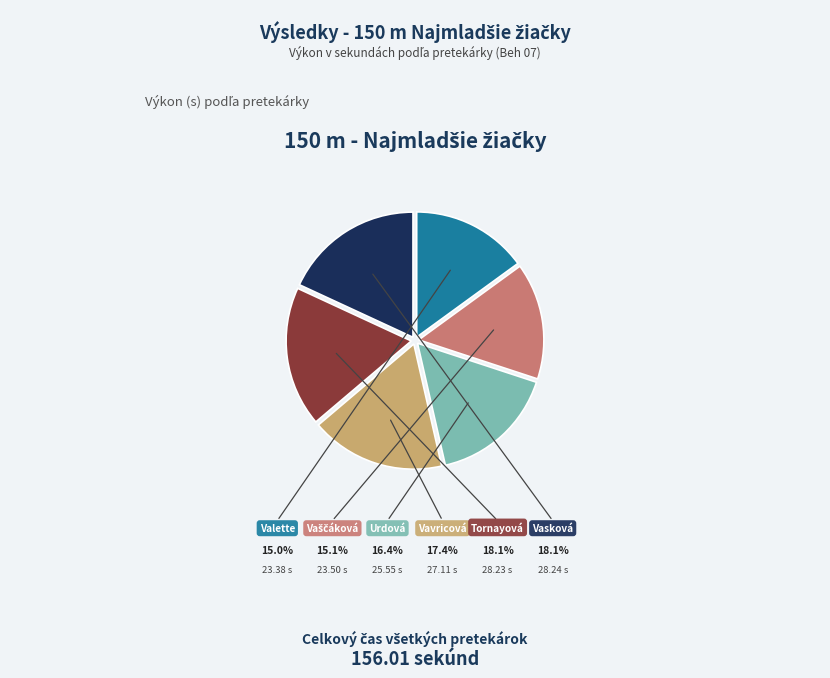

Does any single category account for the majority?

No